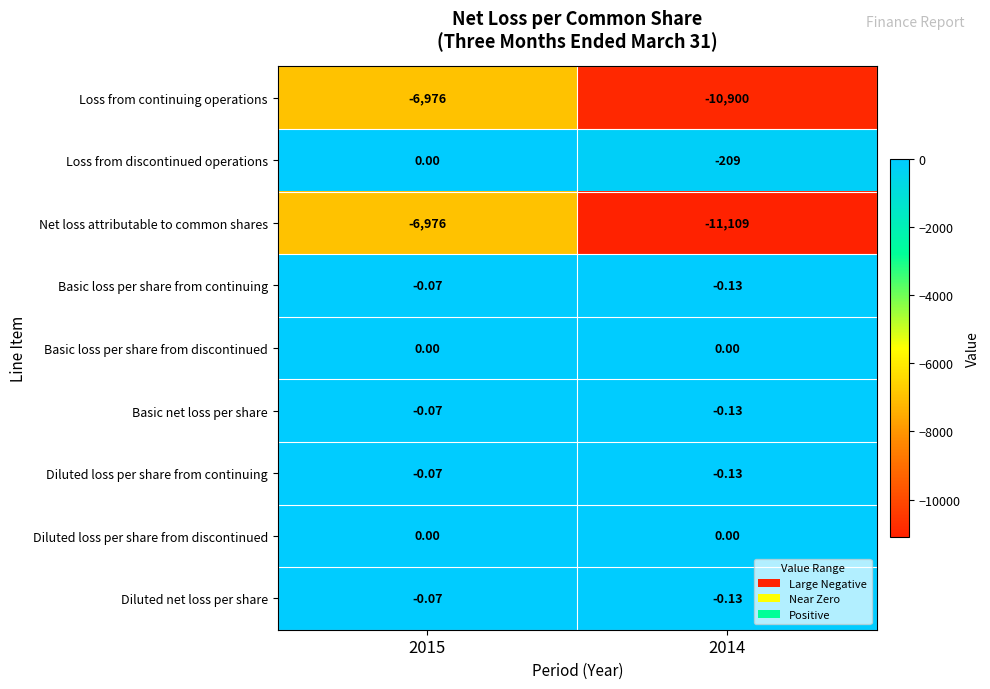

Between 2015 and 2014, which series saw the biggest shift?

Net loss attributable to common shares